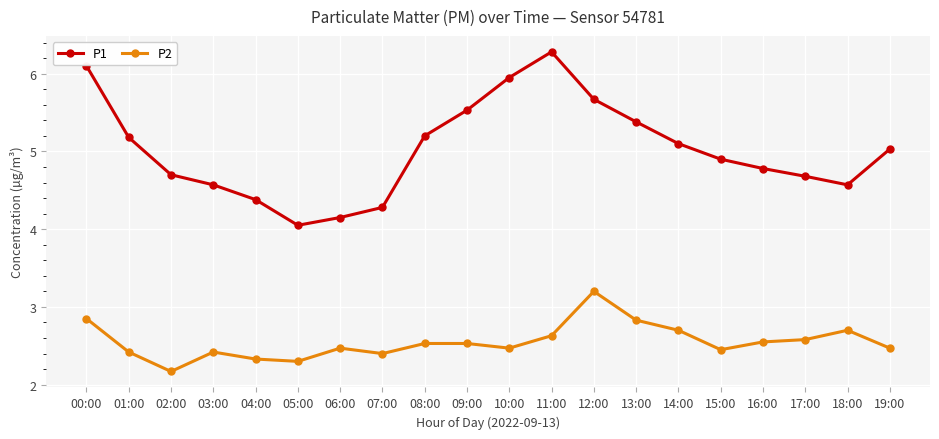

Which series has the largest range (max minus min)?

P1